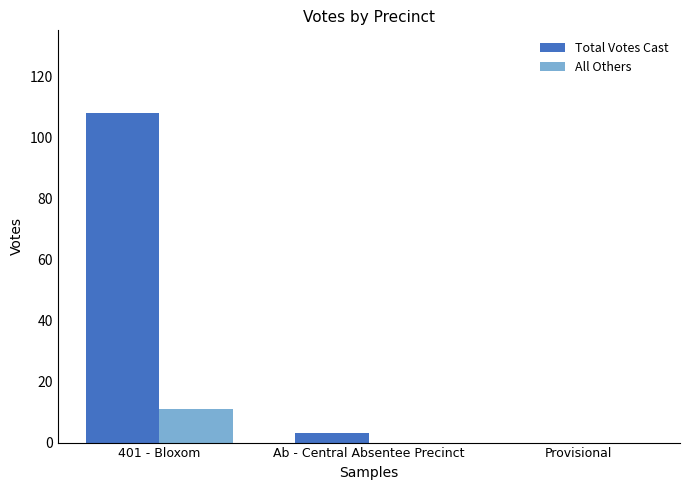

How many groups of bars are there?

3